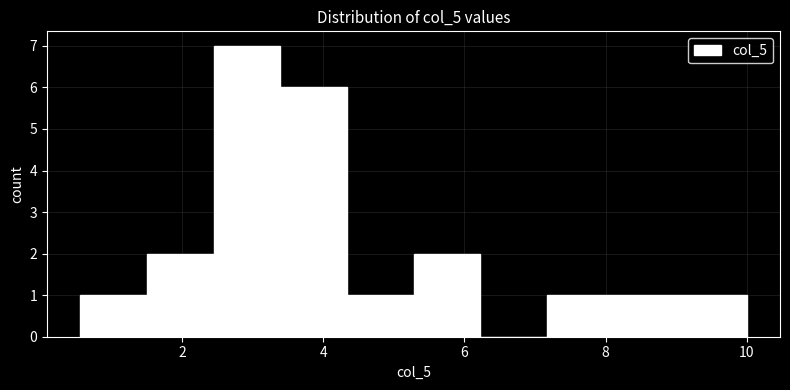

Reading left to right, transcribe this chart: for each bar, give the range it covers on the x-axis and its height. Neither the bar edges nor the heights are printed on the chart, so give them approximately, as read against the axes.

0.6 to 1.6: 1
1.6 to 2.4: 2
2.4 to 3.4: 7
3.4 to 4.4: 6
4.4 to 5.2: 1
5.2 to 6.2: 2
6.2 to 7.2: 0
7.2 to 8.2: 1
8.2 to 9.0: 1
9.0 to 10.0: 1